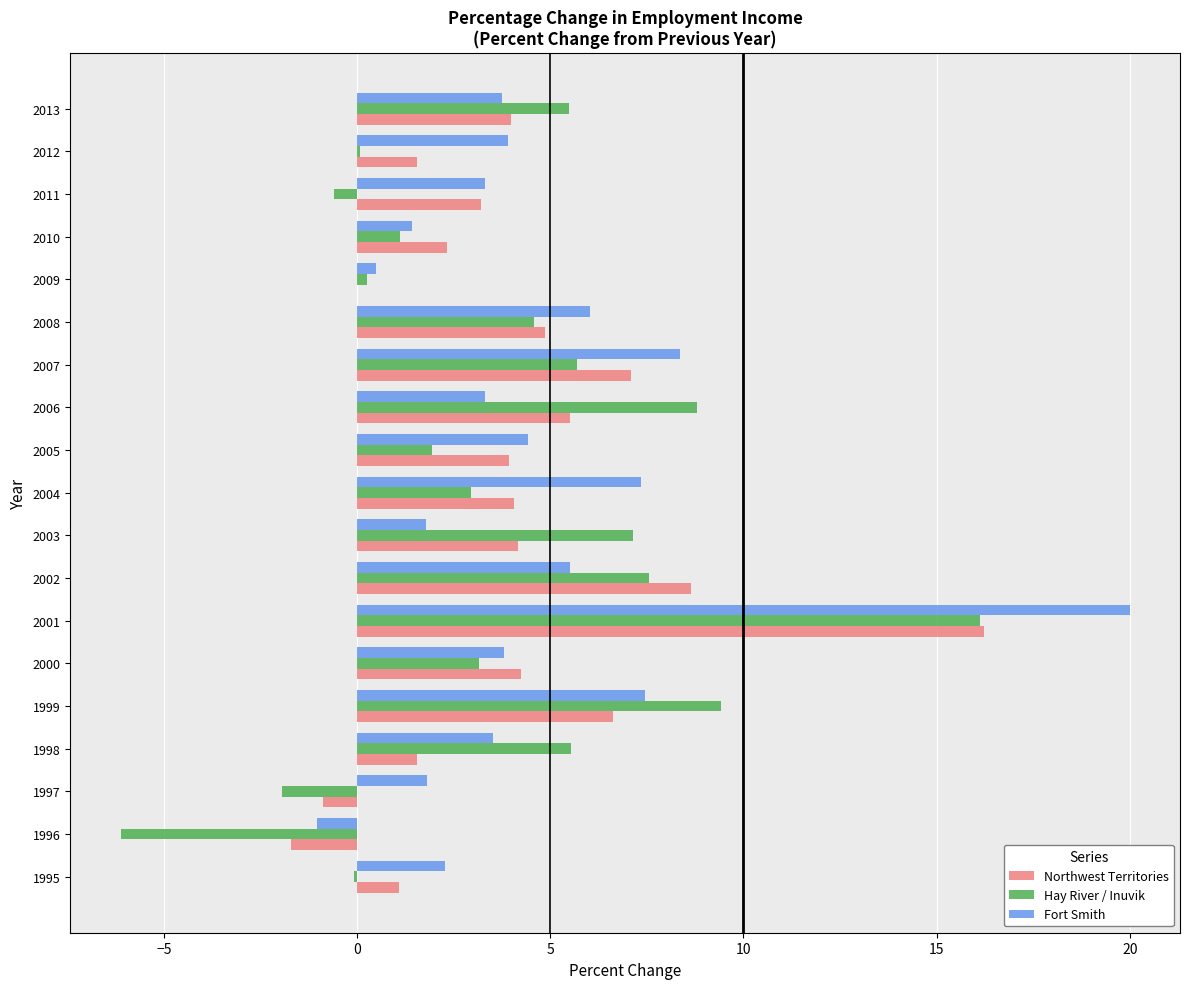

Read the Hay River / Inuvik value at 2006.

8.8